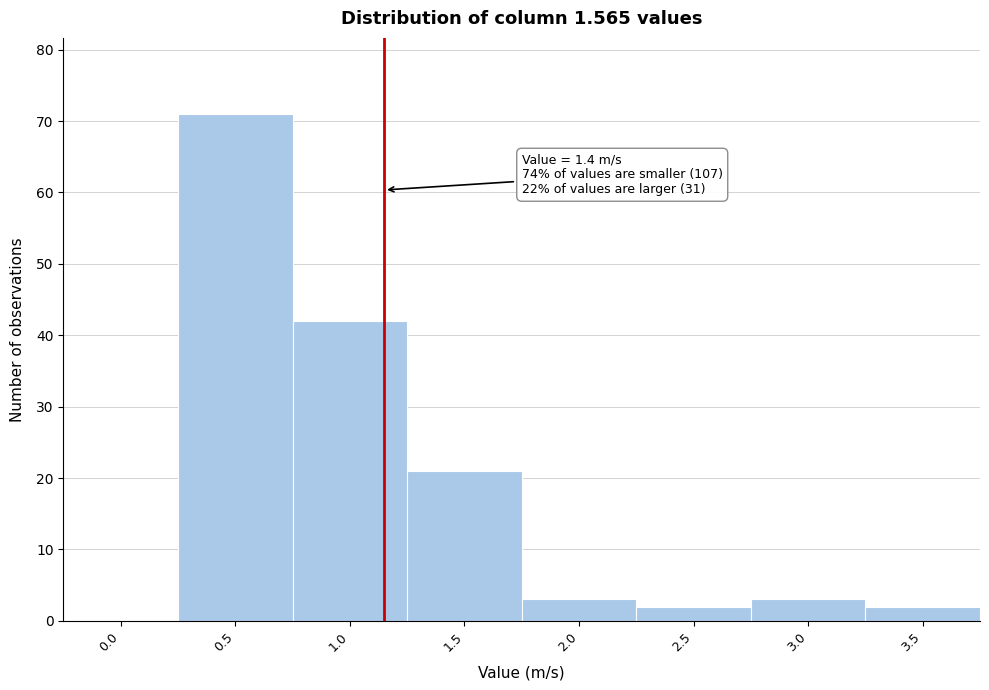

Reading right to left, transcribe all the data shown in this chart.

3.5=2	3.0=3	2.5=2	2.0=3	1.5=21	1.0=42	0.5=71	0.0=0